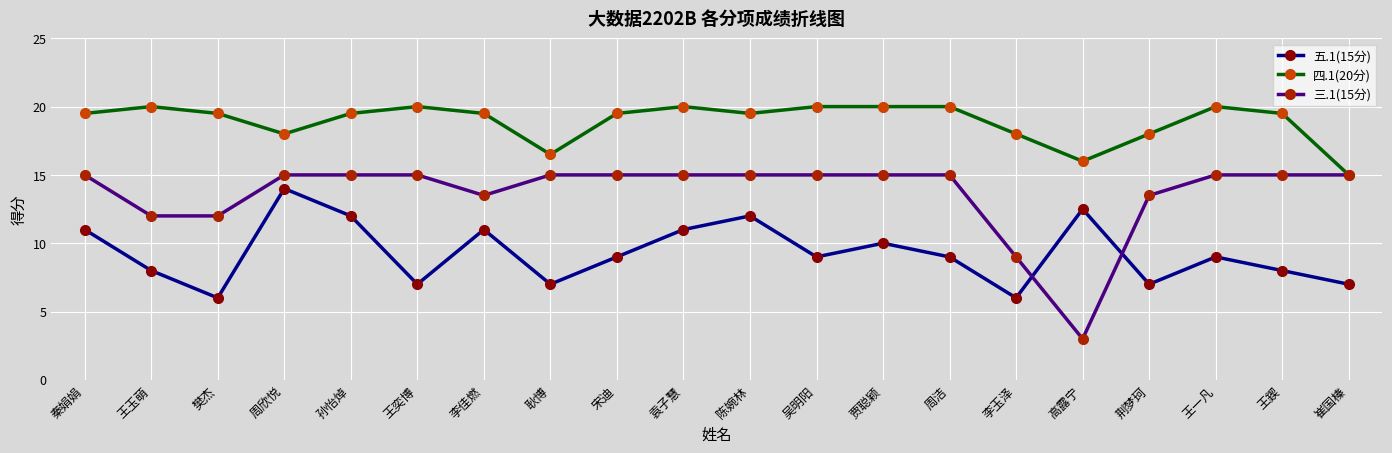

Rank the series at 王鍥 from lowest to highest value.

五.1(15分), 三.1(15分), 四.1(20分)